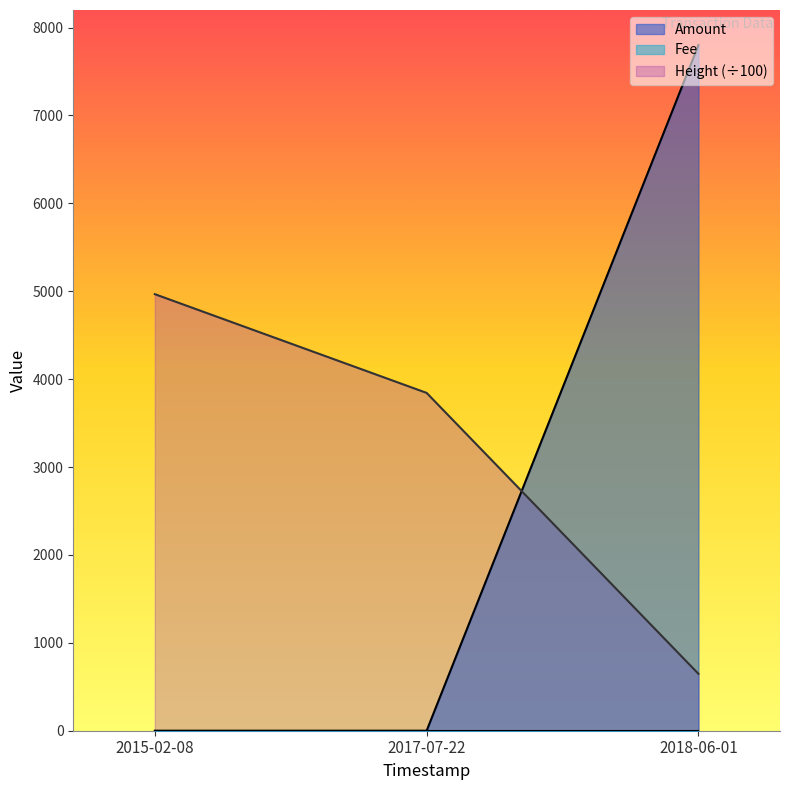

Reading left to right, what are all the values shown in this chart?

Amount: 0.0	0.0	7801.0
Height: 4967.1	3843.5	647.2